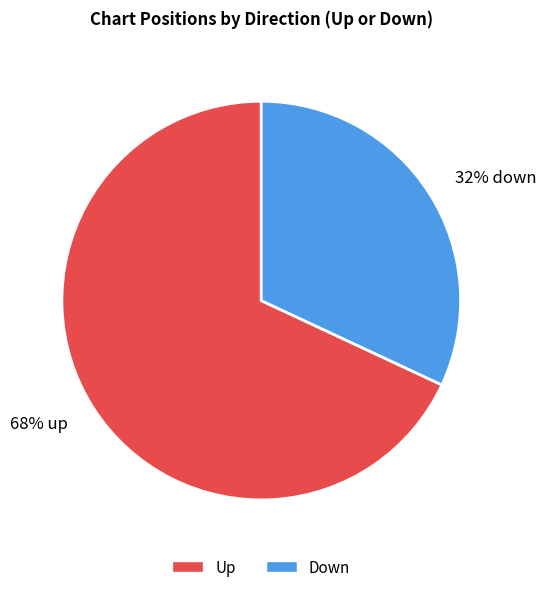

Approximately how many times larger is the value at 68% up compared to 32% down?

2.1